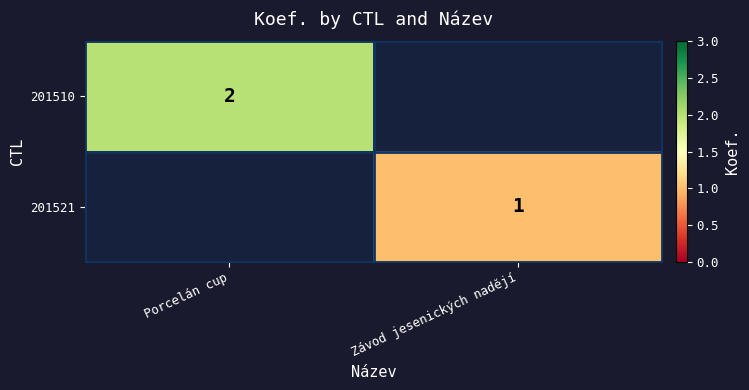

What is the maximum value shown in the chart?

2.0